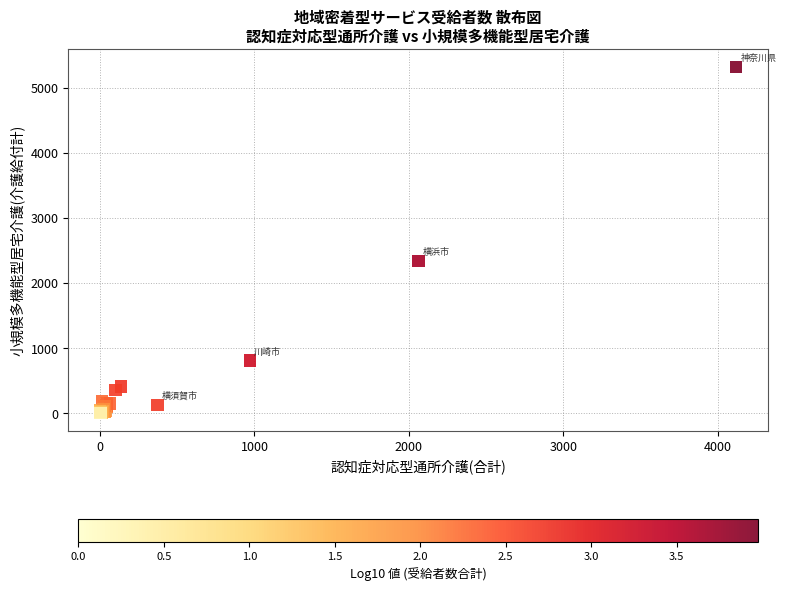

What Y value in the scatter plot is closest to 2659?

2339